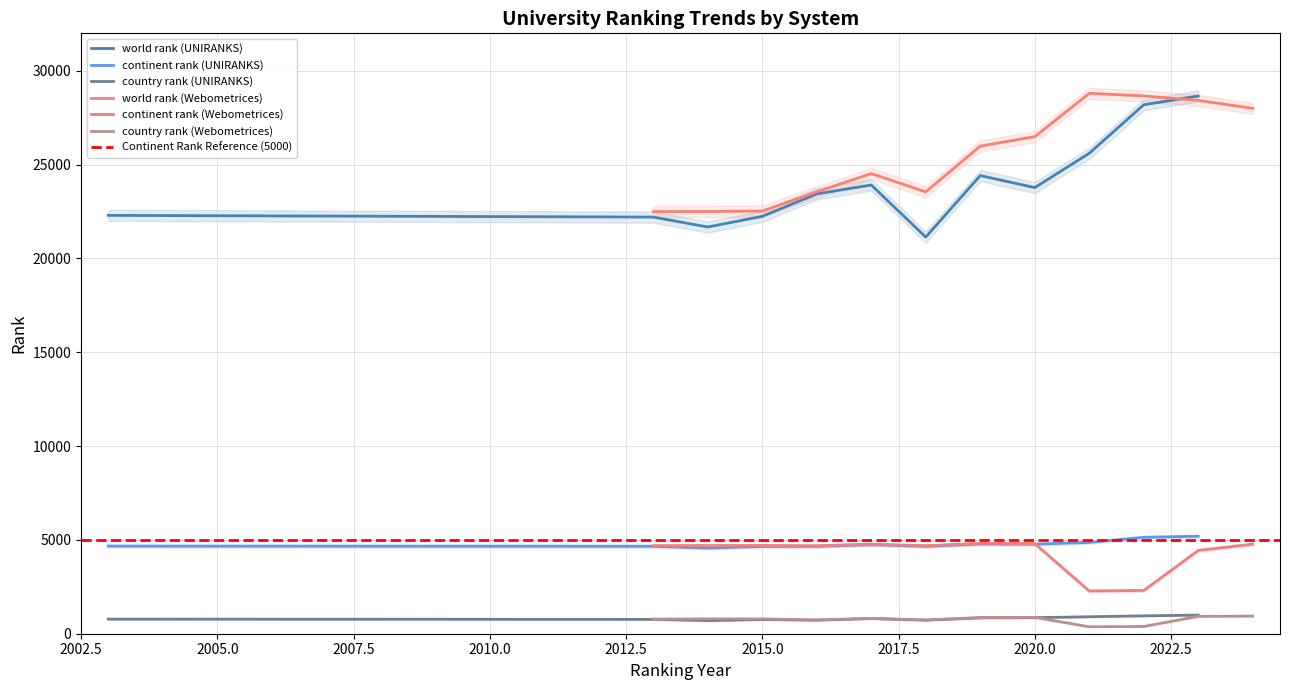

What is the value of the country rank (Webometrices) point at the 4th from the left?

734